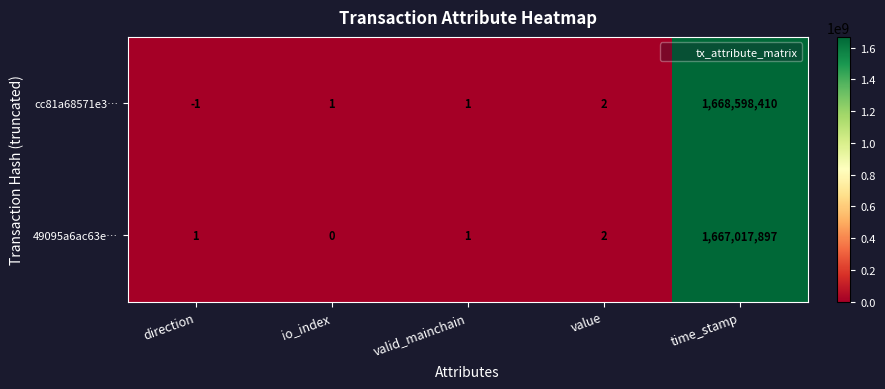

What is the average value of the cc81a68571e3… series?

333719683